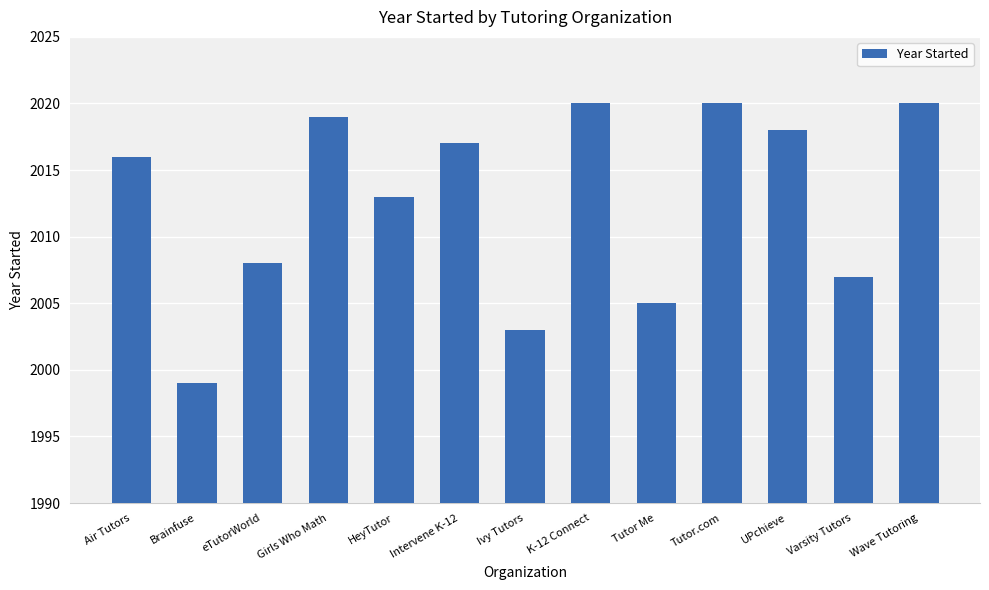

What is the change in value from eTutorWorld to HeyTutor?

+5